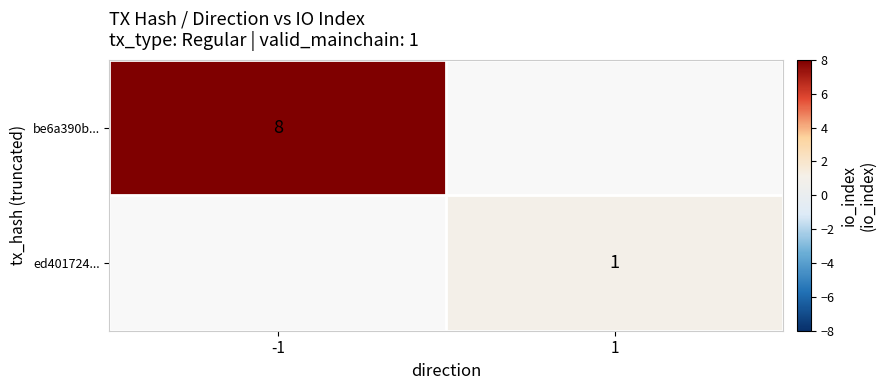

True or false: be6a390b... has a value of 8 at -1.

True